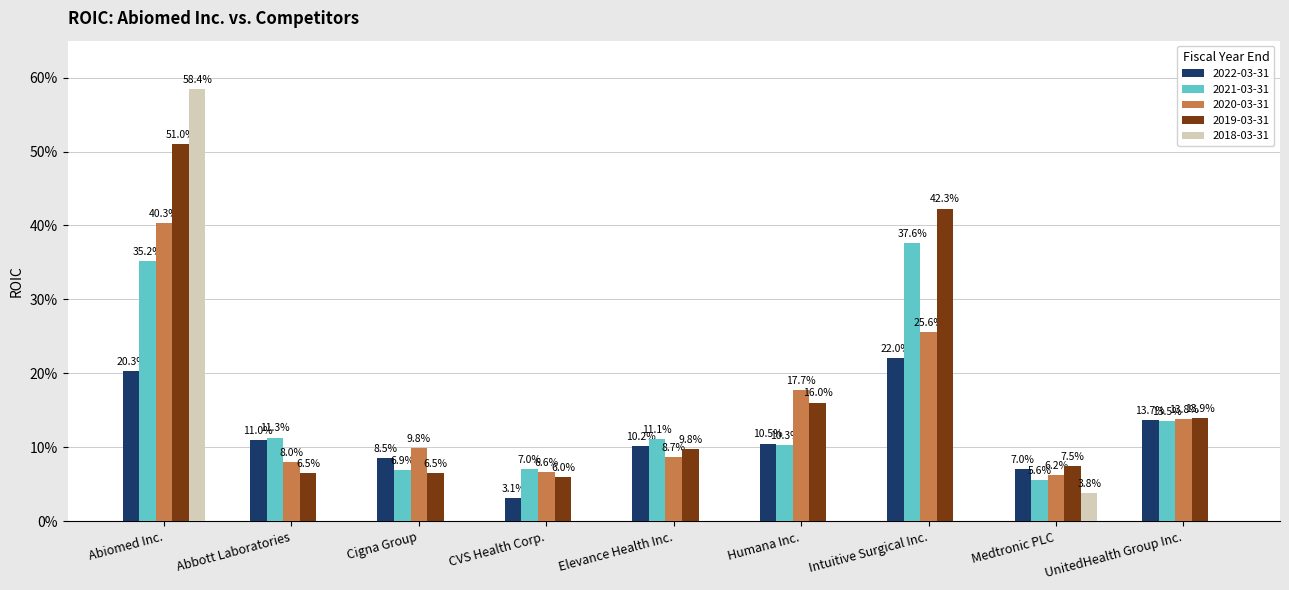

Rank the series by their maximum value, from highest to lowest.

2018-03-31, 2019-03-31, 2020-03-31, 2021-03-31, 2022-03-31